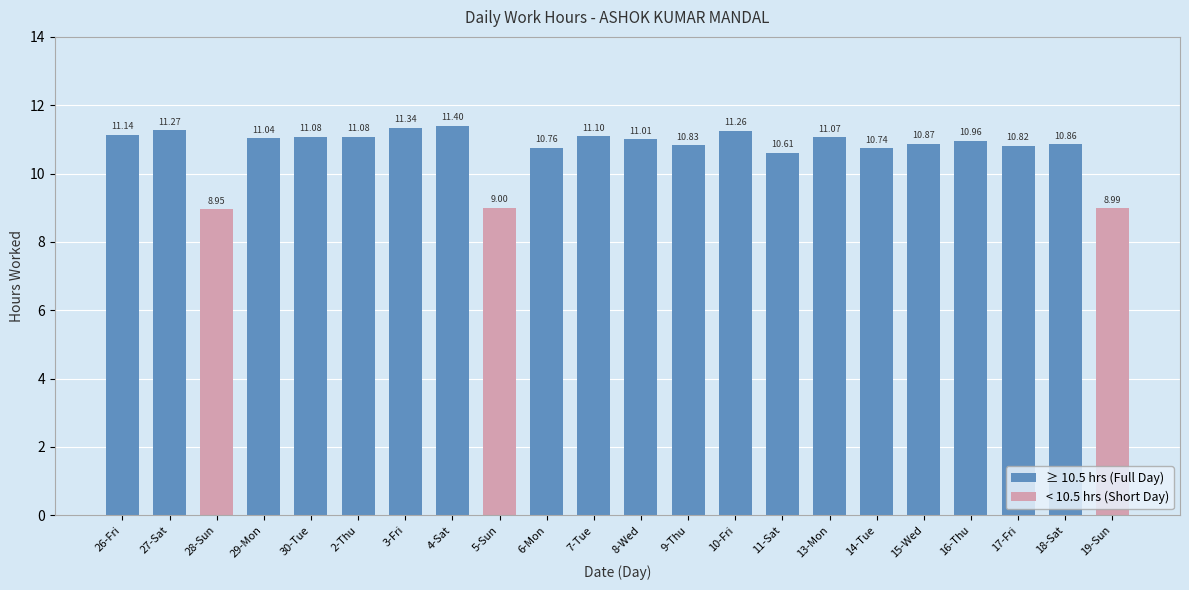

List the labels in order of value, smallest first.

28-Sun, 19-Sun, 5-Sun, 11-Sat, 14-Tue, 6-Mon, 17-Fri, 9-Thu, 18-Sat, 15-Wed, 16-Thu, 8-Wed, 29-Mon, 13-Mon, 30-Tue, 2-Thu, 7-Tue, 26-Fri, 10-Fri, 27-Sat, 3-Fri, 4-Sat